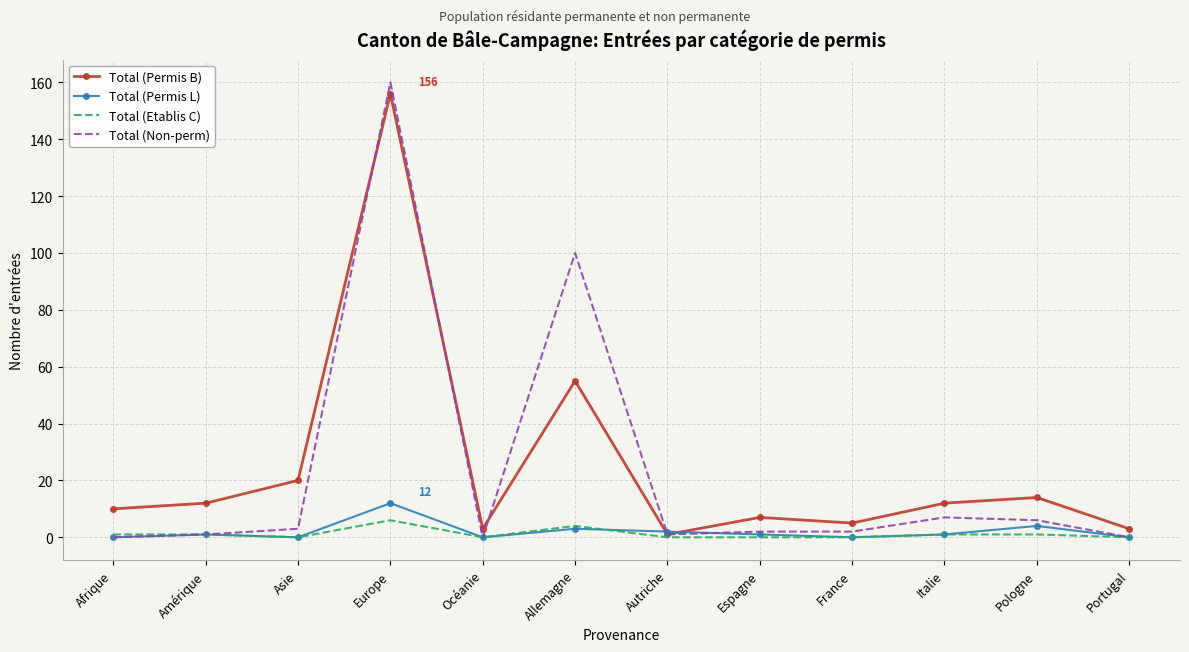

In Total (Permis B), how many points are lower than both neighbors (excluding endpoints)?

3